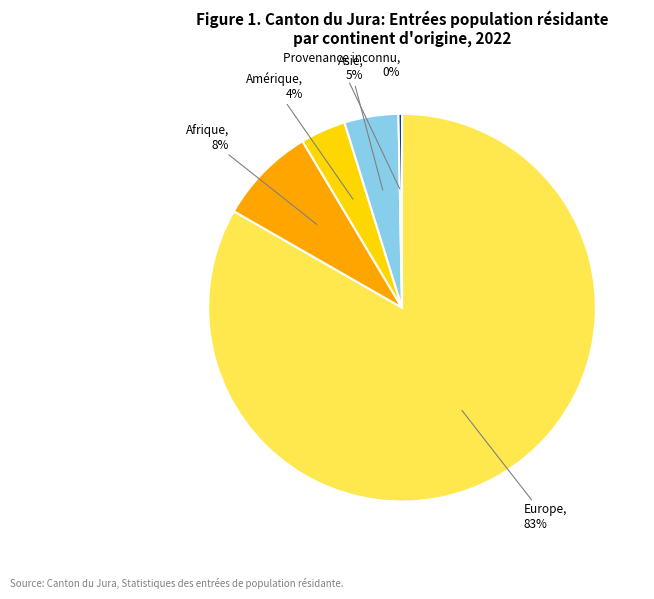

Is there any slice that represents more than half of the pie?

Yes